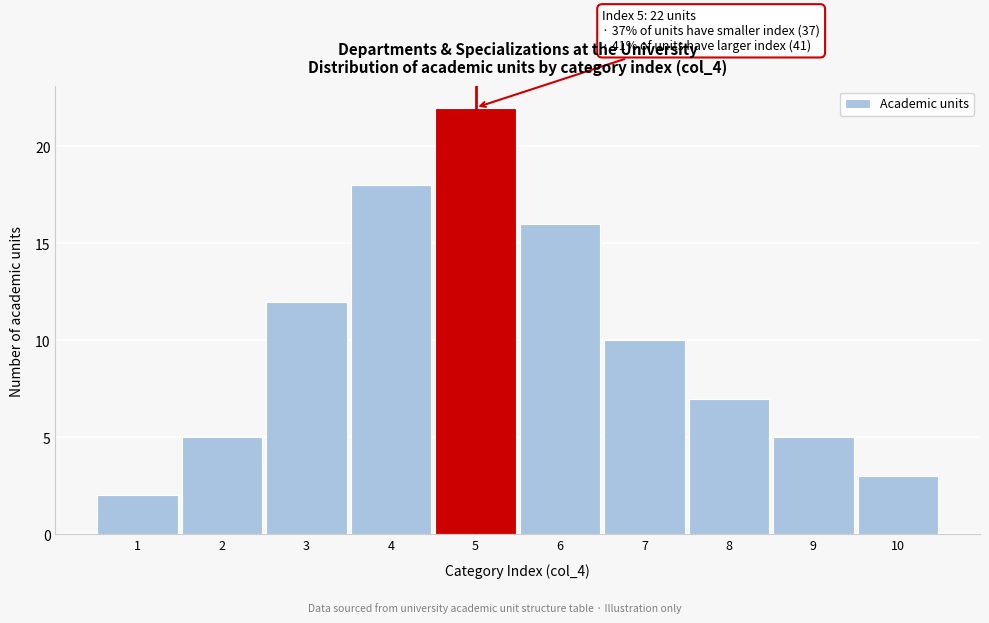

Which range on the x-axis has the tallest bar?

4.5 to 5.5